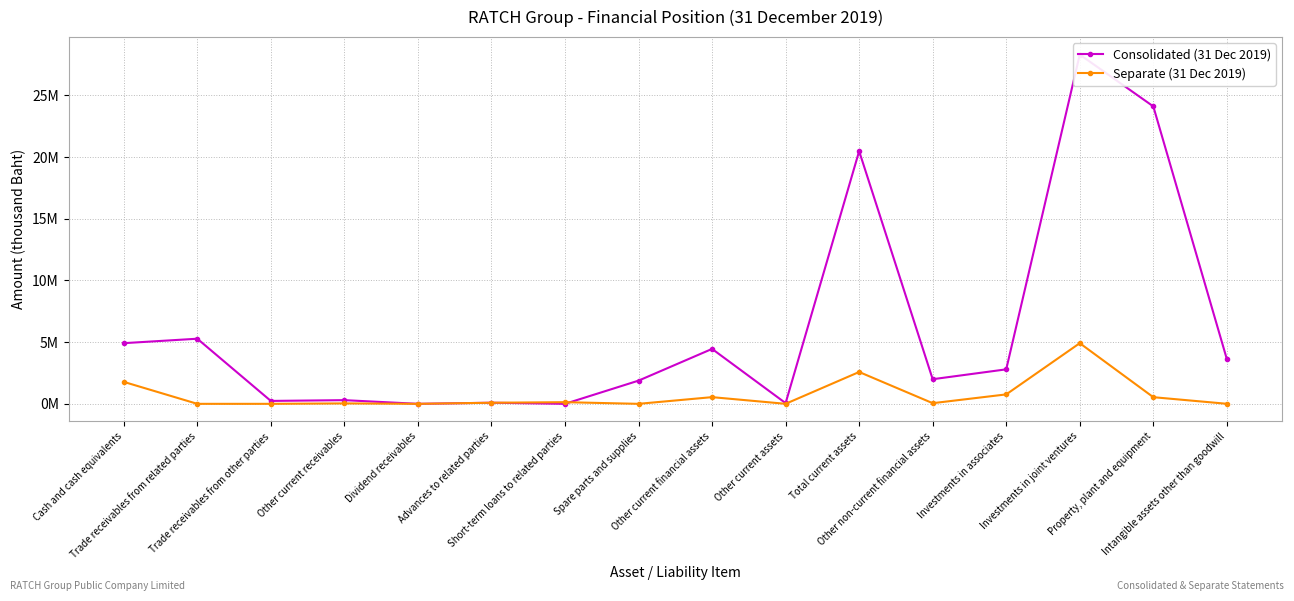

After their last crossing, which series has the higher values: Consolidated (31 Dec 2019) or Separate (31 Dec 2019)?

Consolidated (31 Dec 2019)